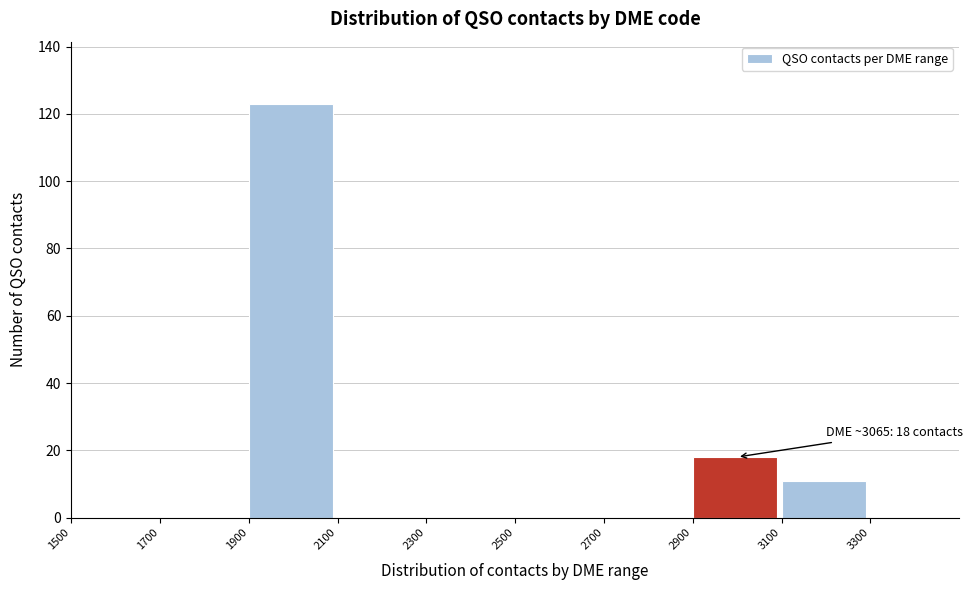

Over which range of the x-axis is the bar tallest?

1900 to 2100